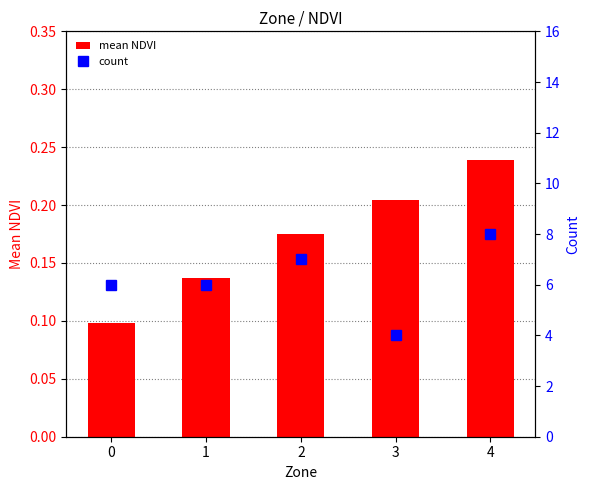

Reading left to right, transcribe all the data shown in this chart.

mean NDVI: 0=0.1	1=0.1	2=0.2	3=0.2	4=0.2
count: 0=6.0	1=6.0	2=7.0	3=4.0	4=8.0